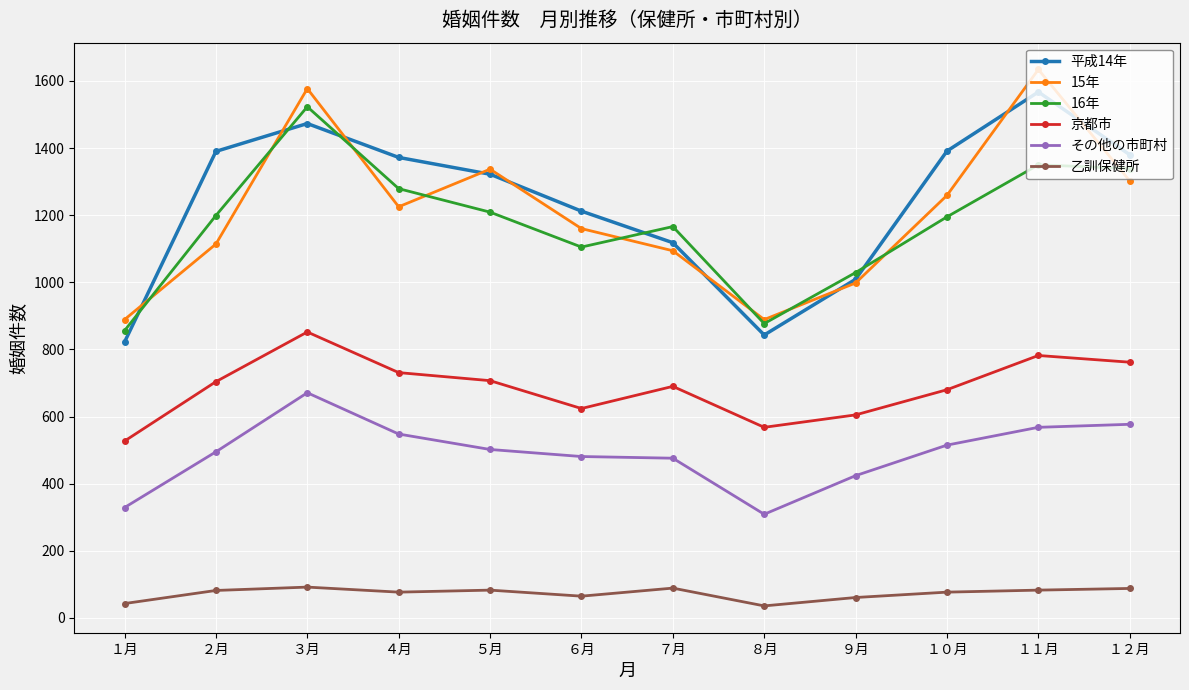

What is the difference between the maximum and second lowest values in the 平成14年 series?

724